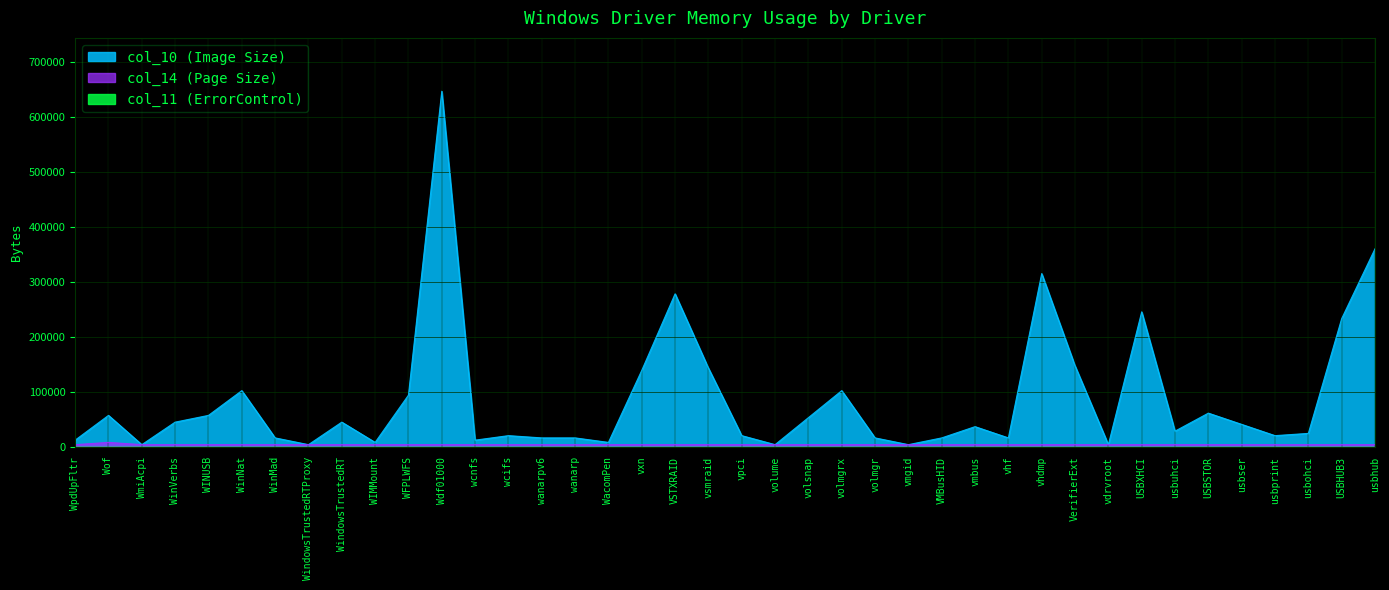

What is the maximum value shown in the chart?

647168